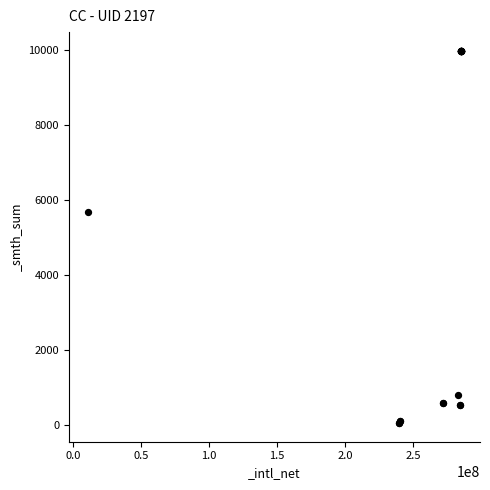

What Y value in the scatter plot is closest to 5016?

5673.8